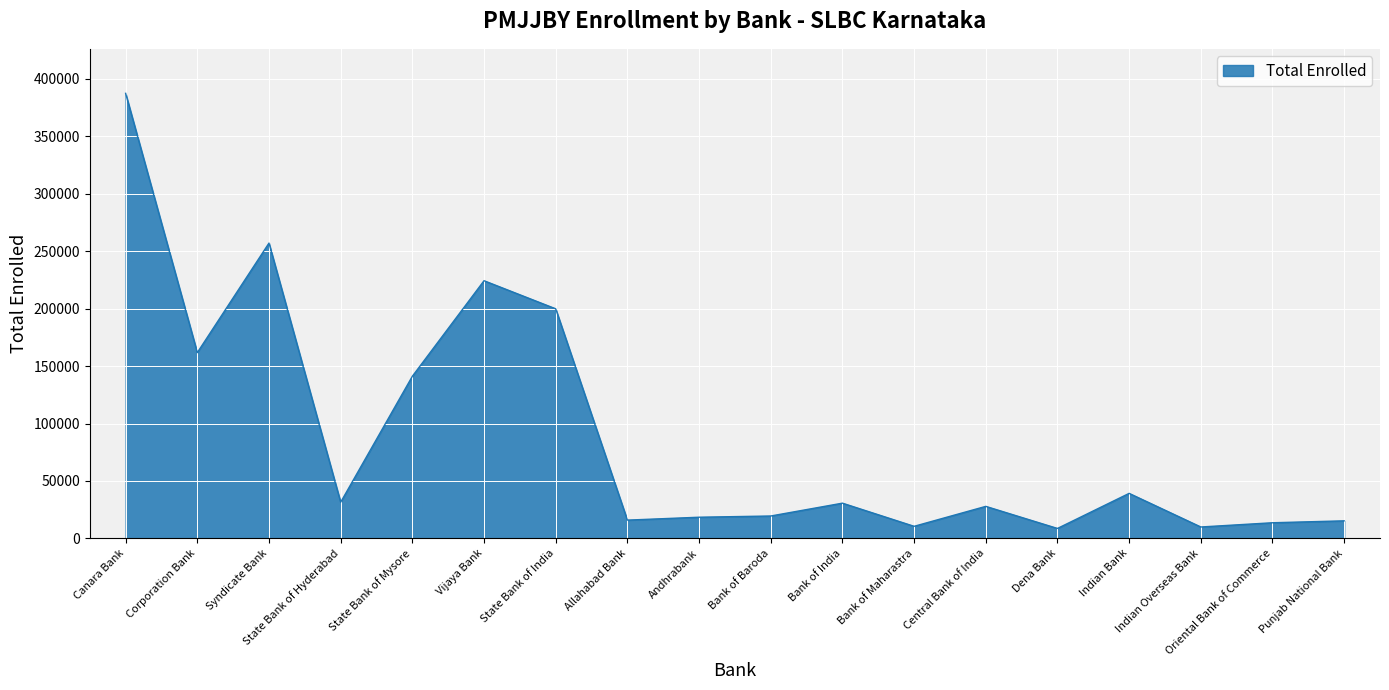

True or false: the data shows 15262 at Punjab National Bank.

True